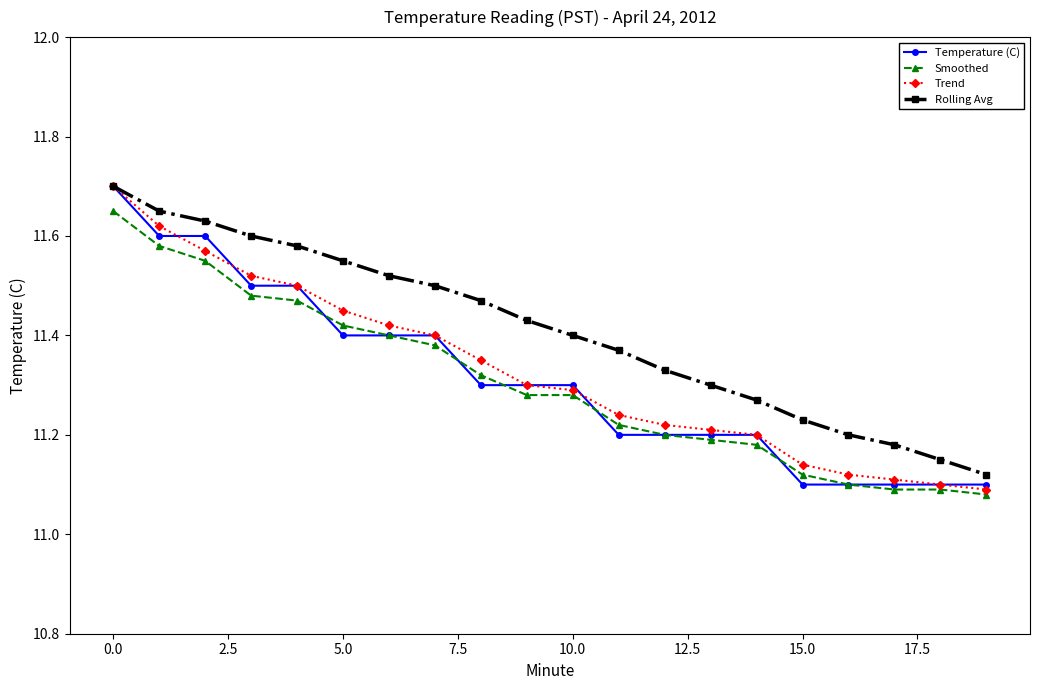

True or false: Smoothed and Rolling Avg cross at least once.

False